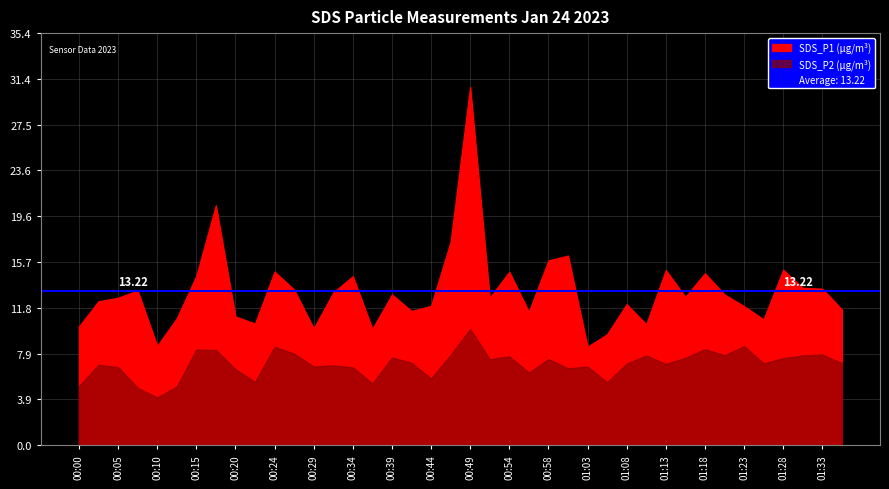

What are all the series names shown in the legend?

SDS_P1, SDS_P2